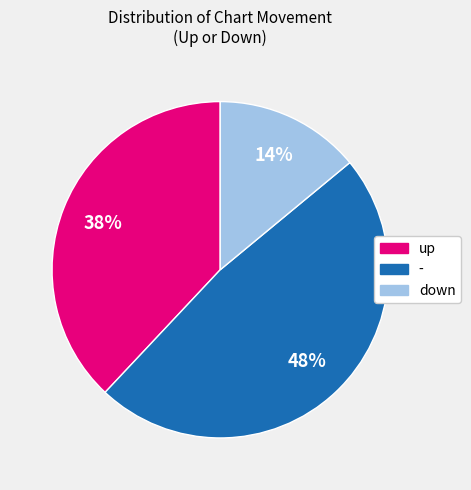

Is it true that up is 38% of the pie?

True